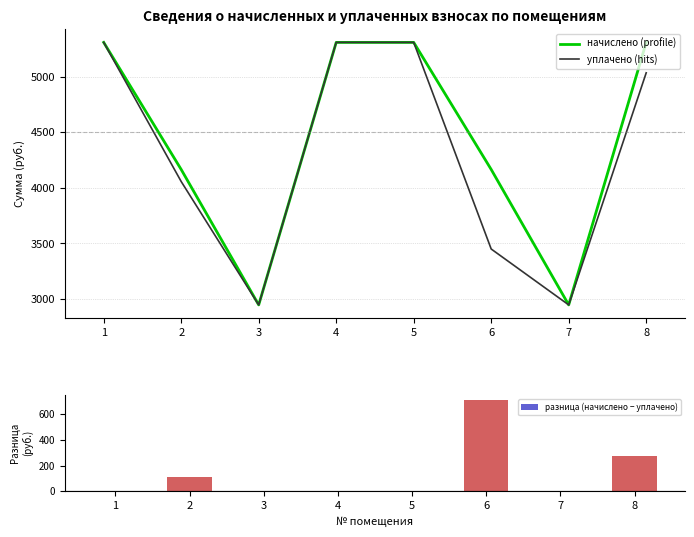

Is it true that разница (начислено − уплачено) equals 465.2 at 1?

False